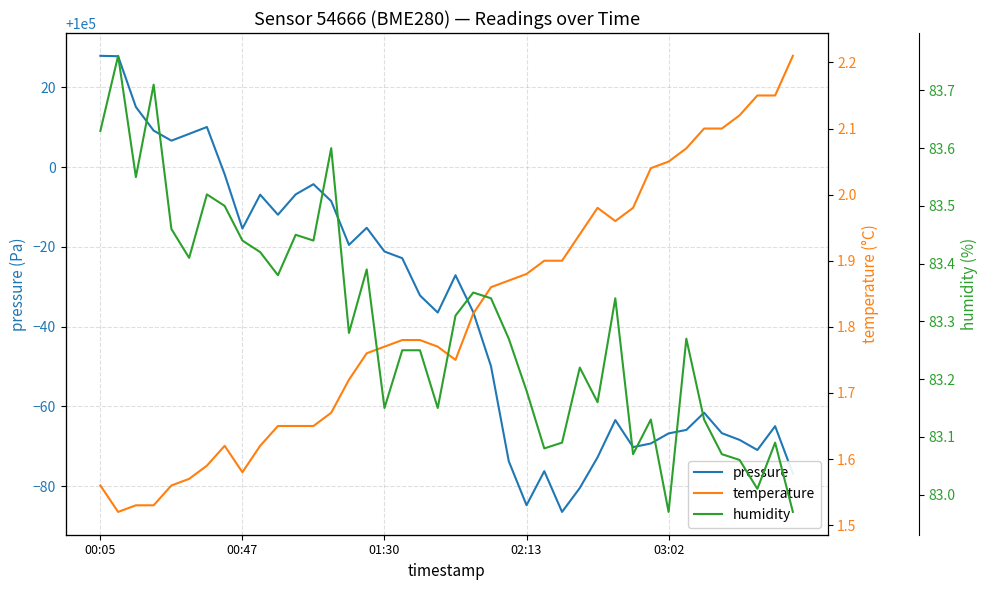

The pressure series shows 99950.1 at 22. True or false?

True